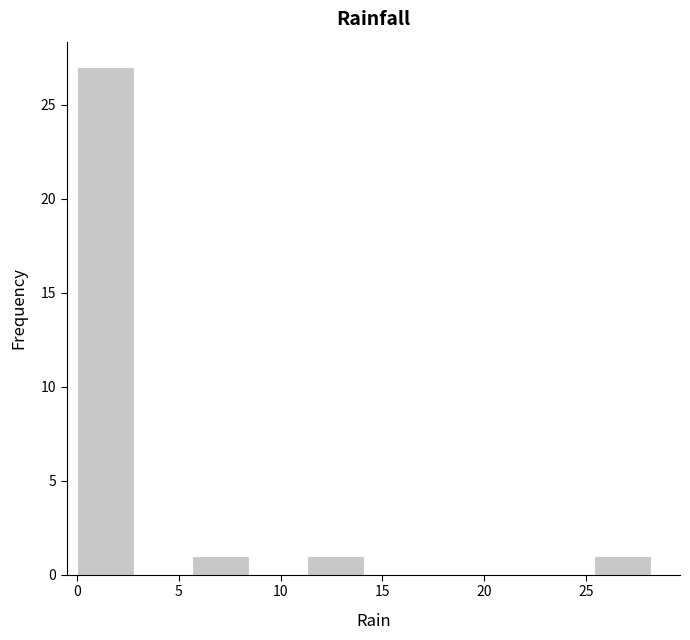

Over which range of the x-axis is the bar tallest?

0.0 to 3.0